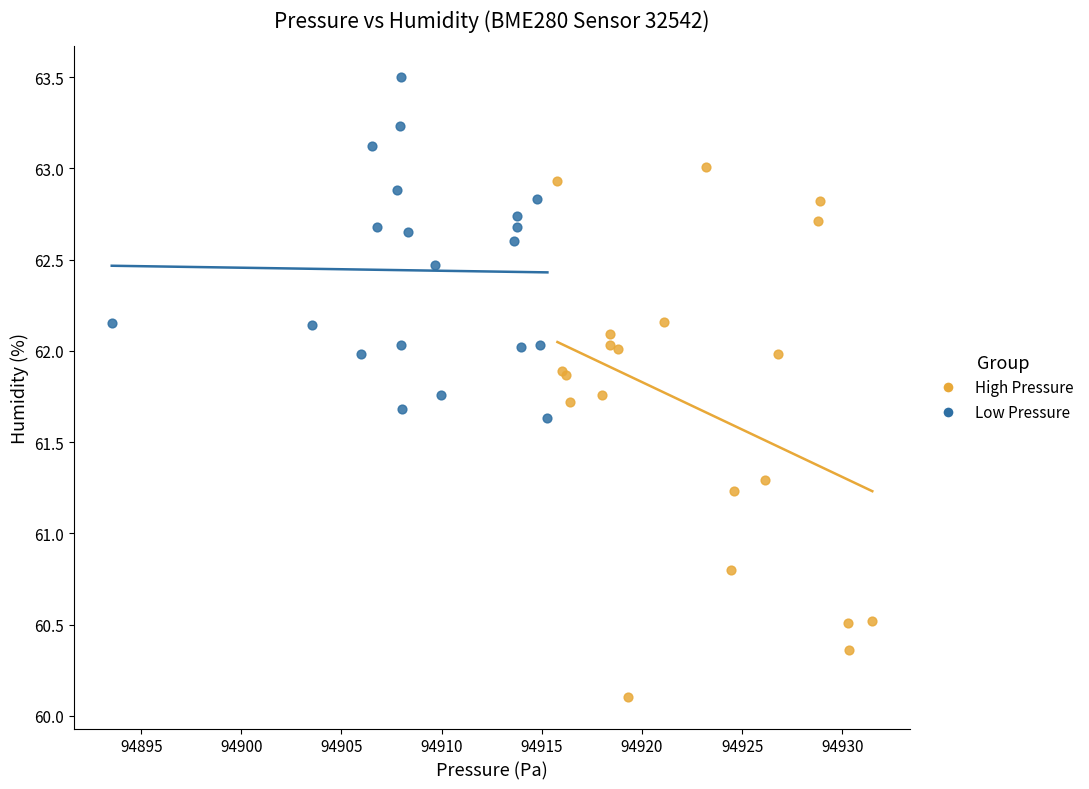

Which series has the widest spread of Y values?

High Pressure